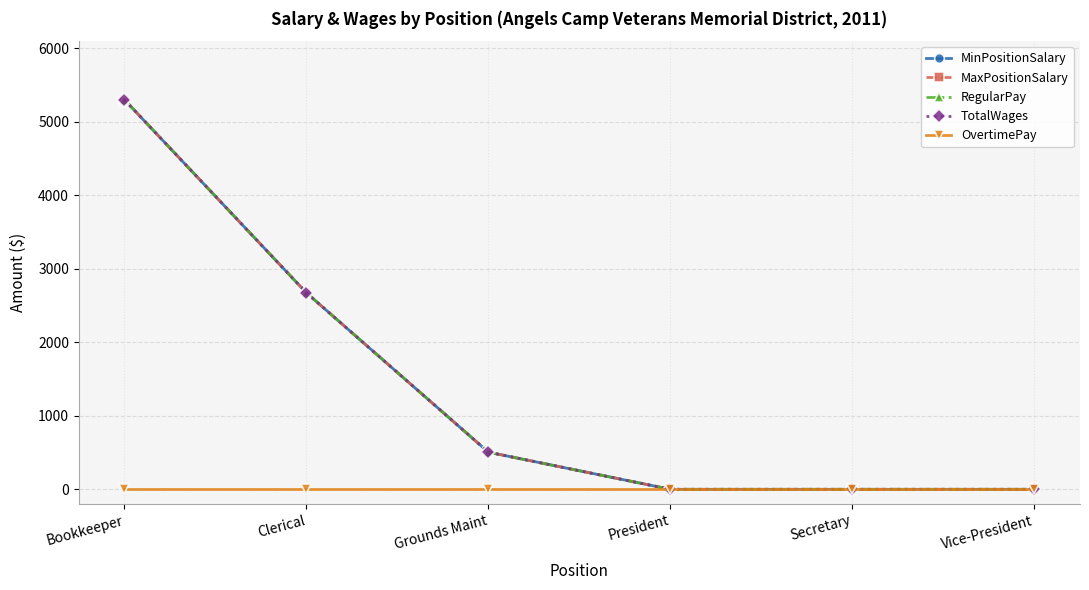

Does the chart have visible grid lines?

Yes